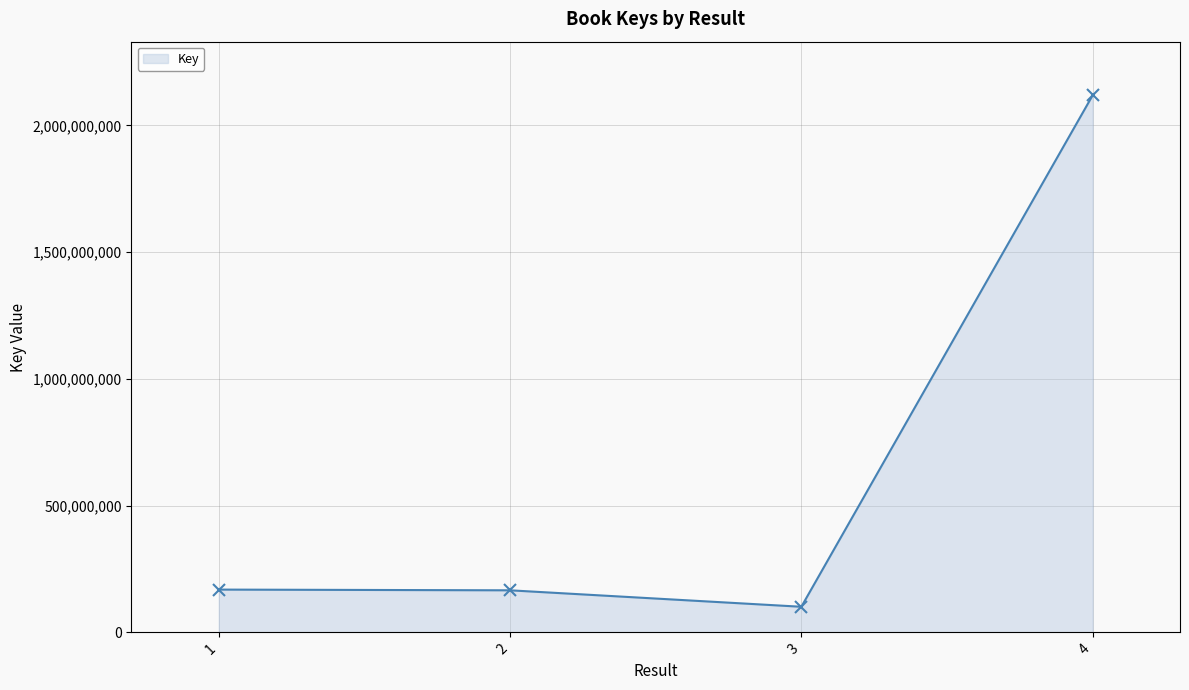

What is the approximate value at 1?

168689956